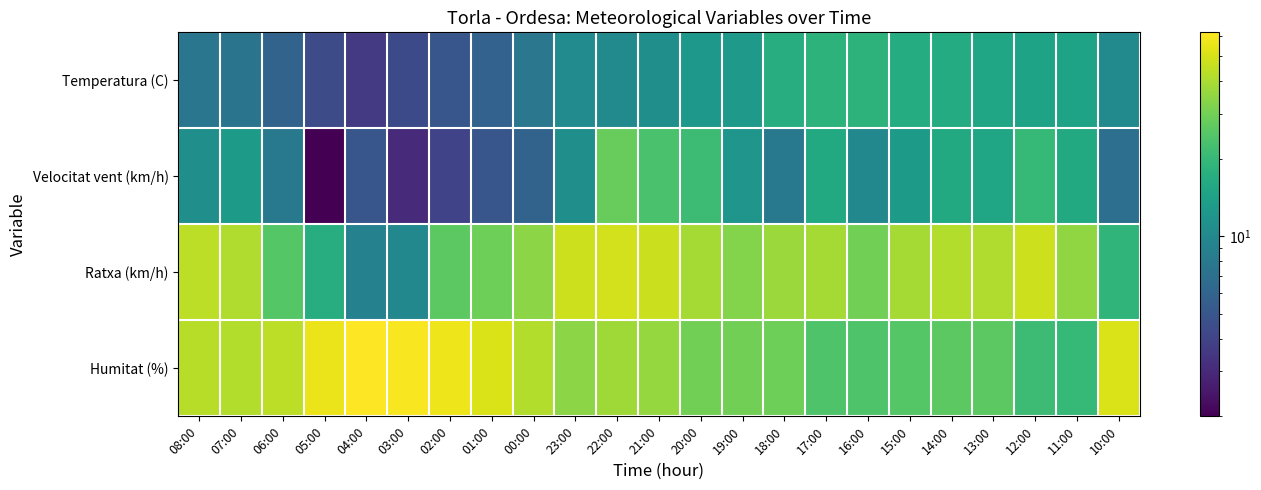

Count the number of categories in the chart.

23